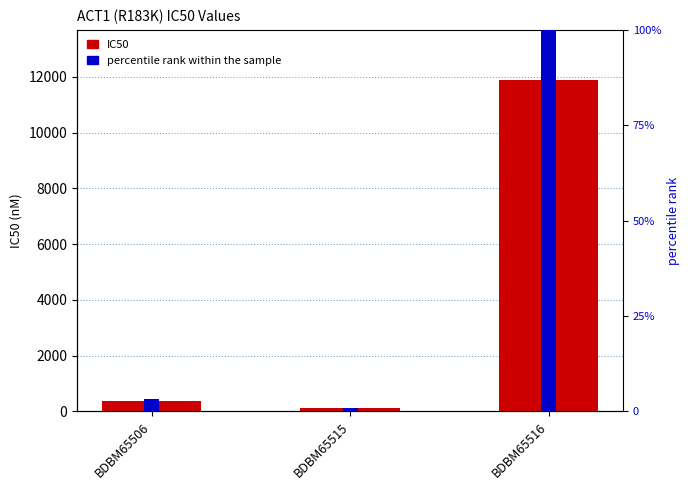

Which category has the lowest value across all series?

BDBM65515